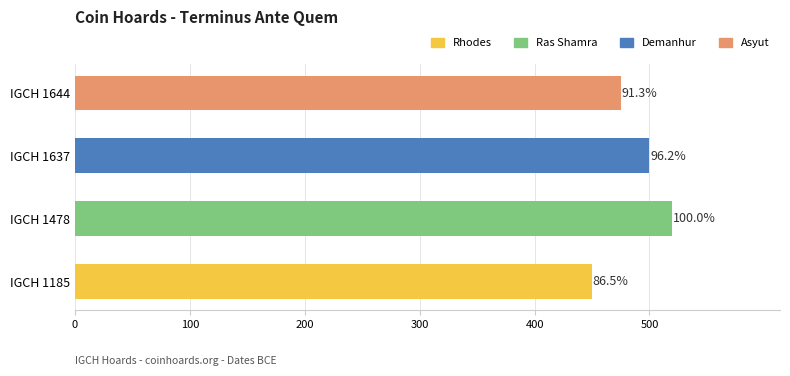

How many bars are there in total?

4